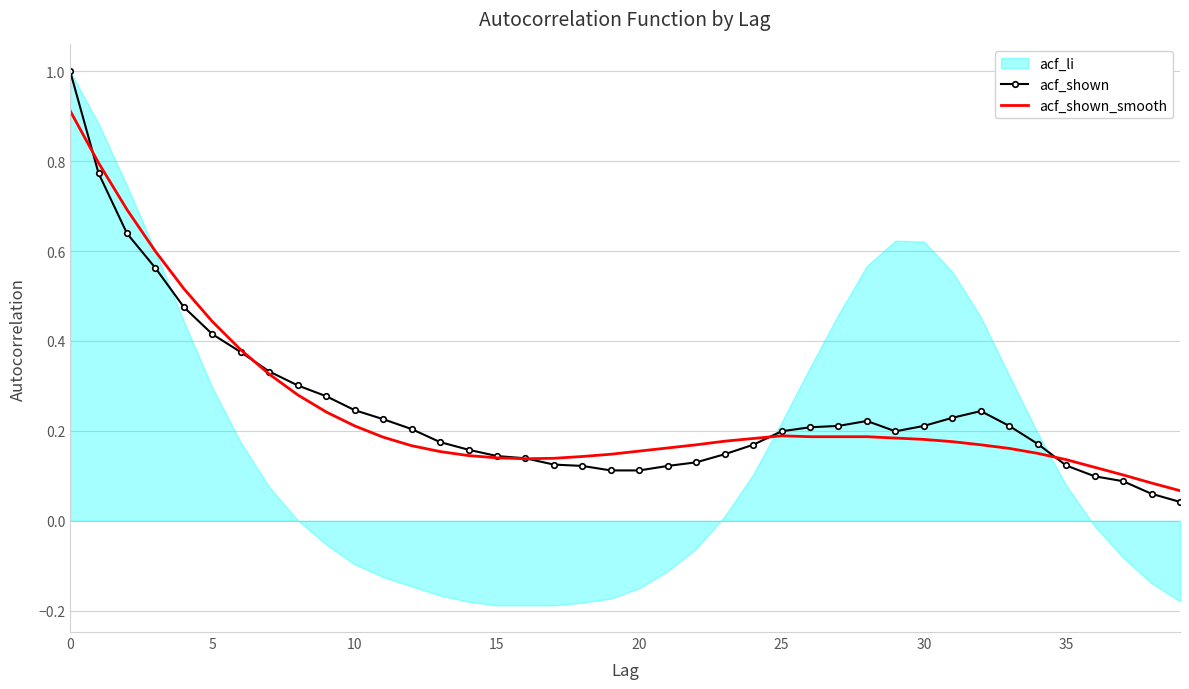

What is the maximum value for acf_shown_smooth?

0.9